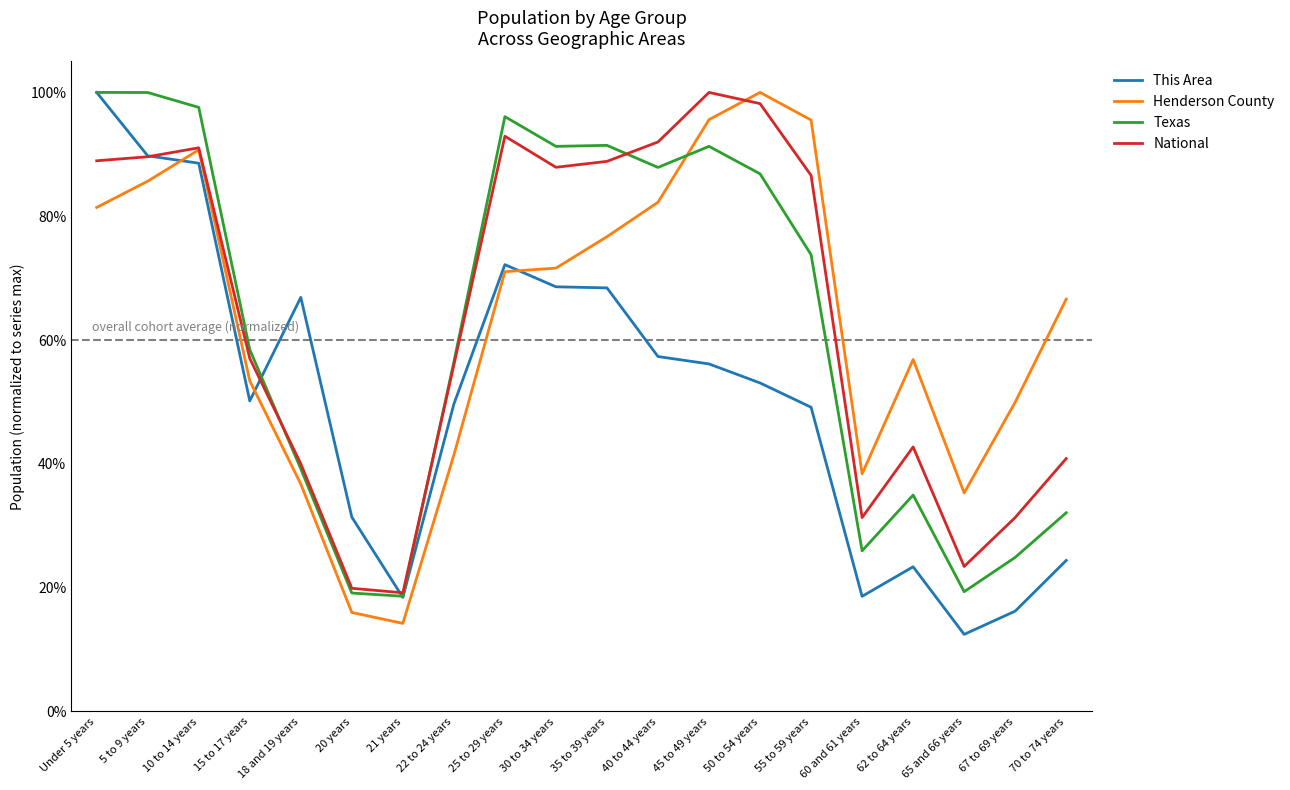

Which series ends up on top after the final intersection of This Area and Henderson County?

Henderson County